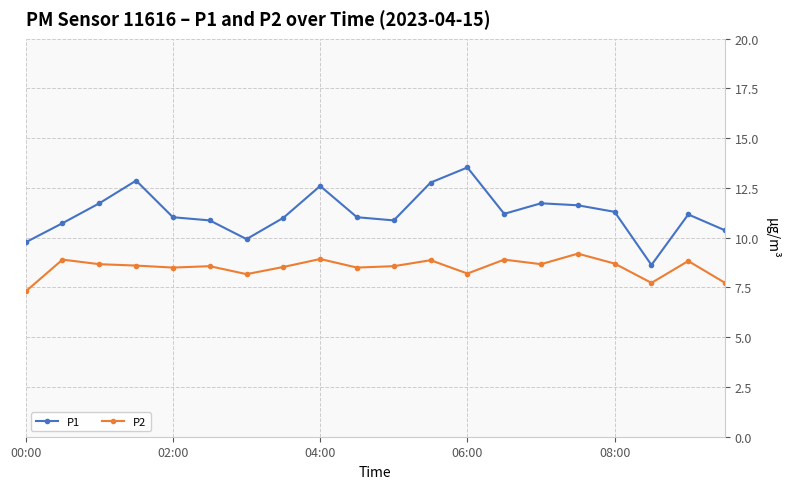

True or false: P2 and P1 cross at least once.

False